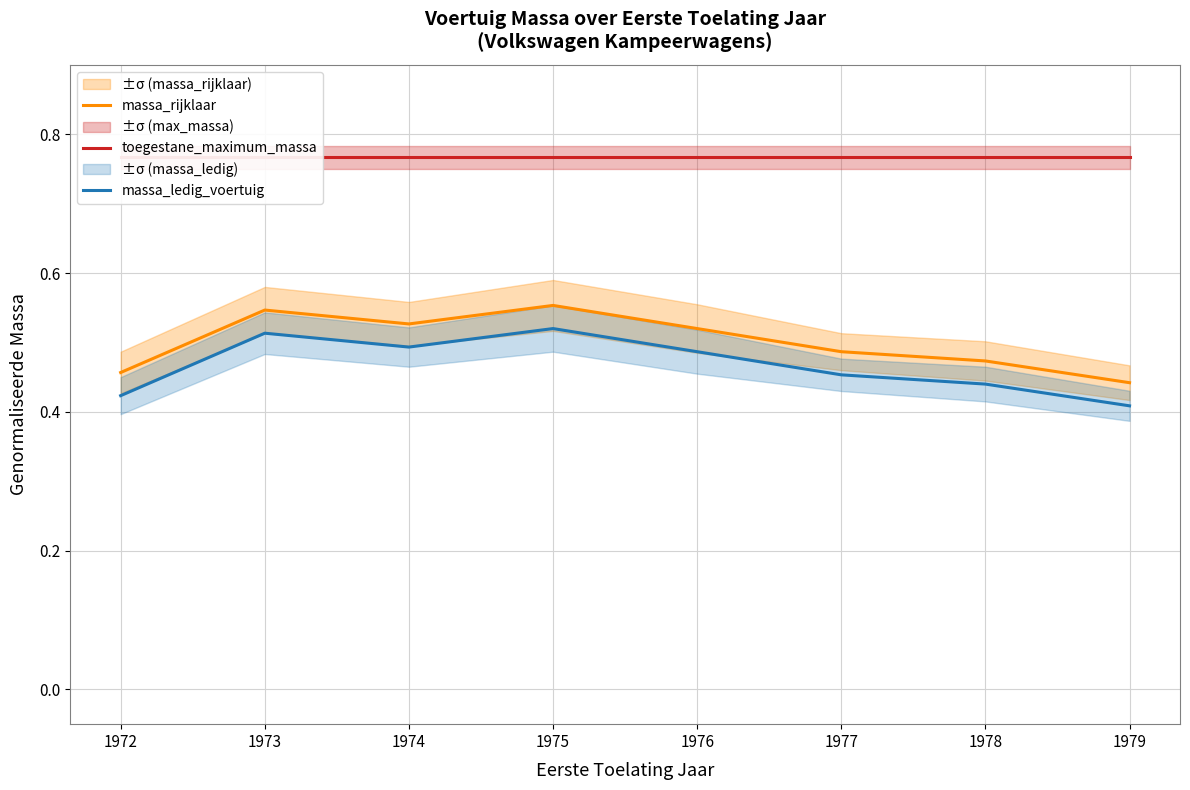

At which category is the sum across all series the highest?

1975